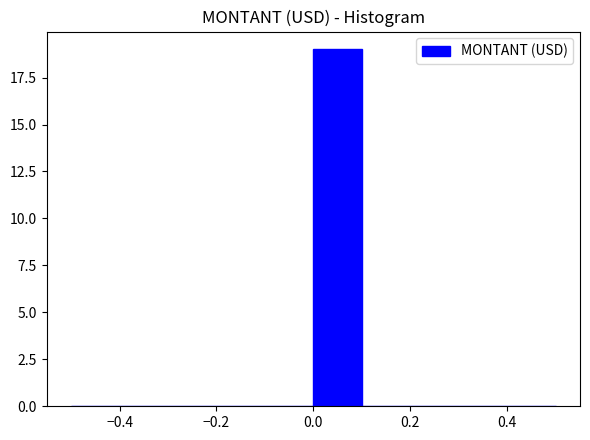

Reading left to right, list every bar in this chart as the range it spans on the x-axis followed by its height. The values are not printed on the chart, so give them approximately, as read against the axis.

-0.5 to -0.4: 0
-0.4 to -0.3: 0
-0.3 to -0.2: 0
-0.2 to -0.1: 0
-0.1 to 0.0: 0
0.0 to 0.1: 19
0.1 to 0.2: 0
0.2 to 0.3: 0
0.3 to 0.4: 0
0.4 to 0.5: 0